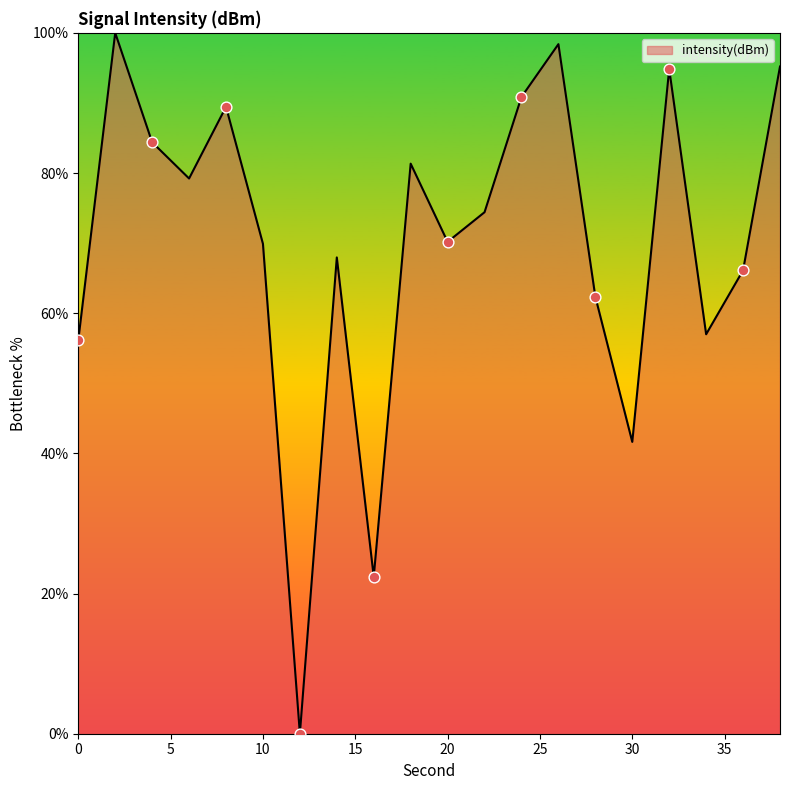

What is the difference between the maximum and minimum values?

100.0